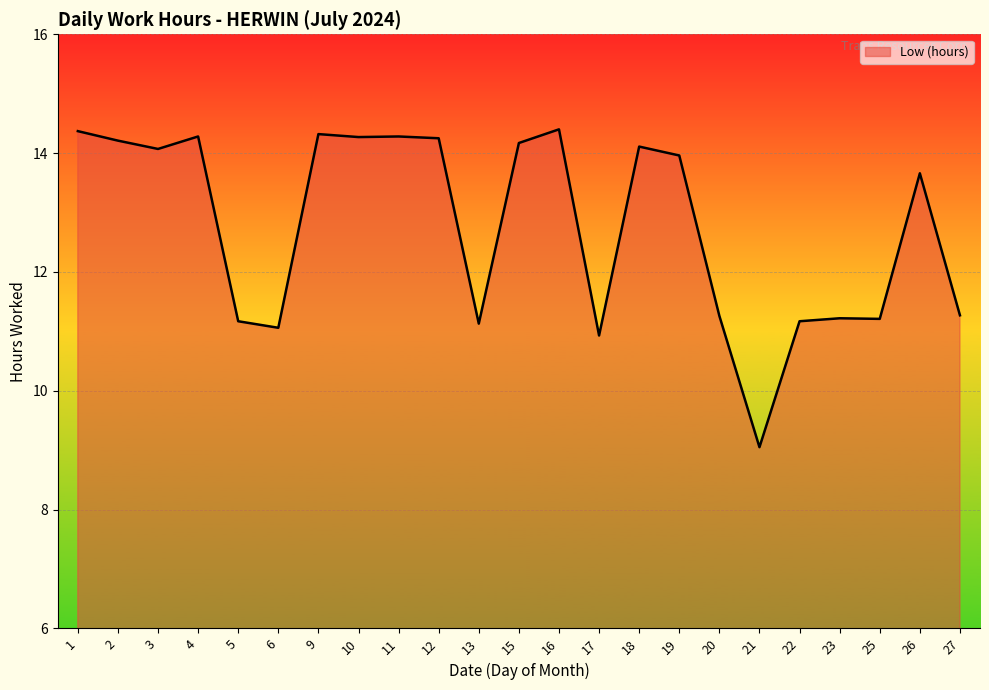

What is the ratio of the value at 9 to the value at 12?

1.0